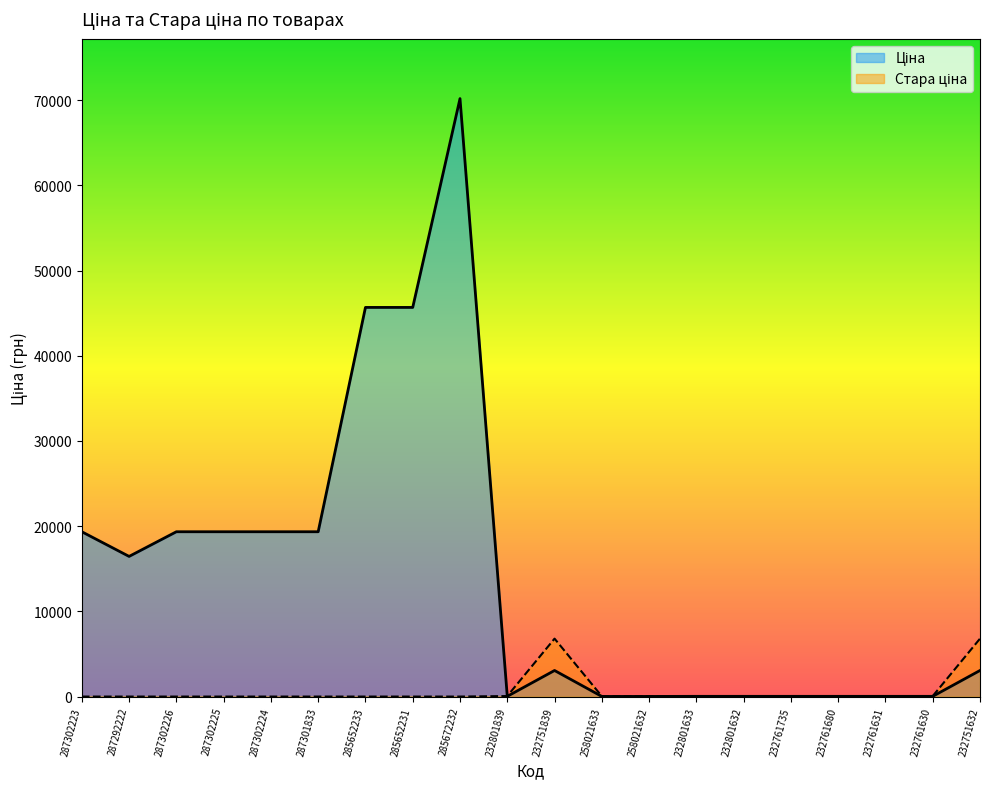

What is the total value across all series at 287292222?

16448.2